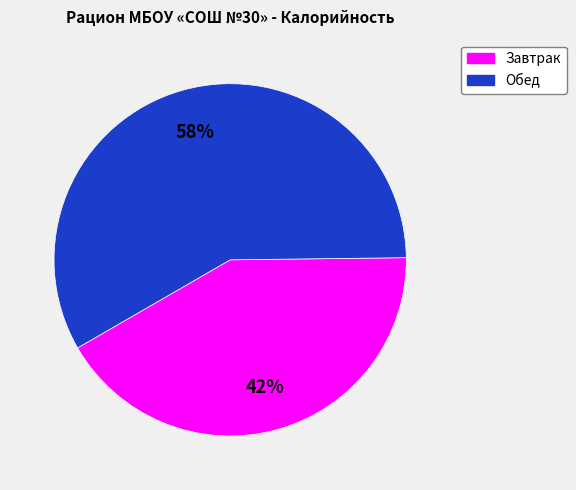

What percentage is the Завтрак slice, to the nearest percent?

42%